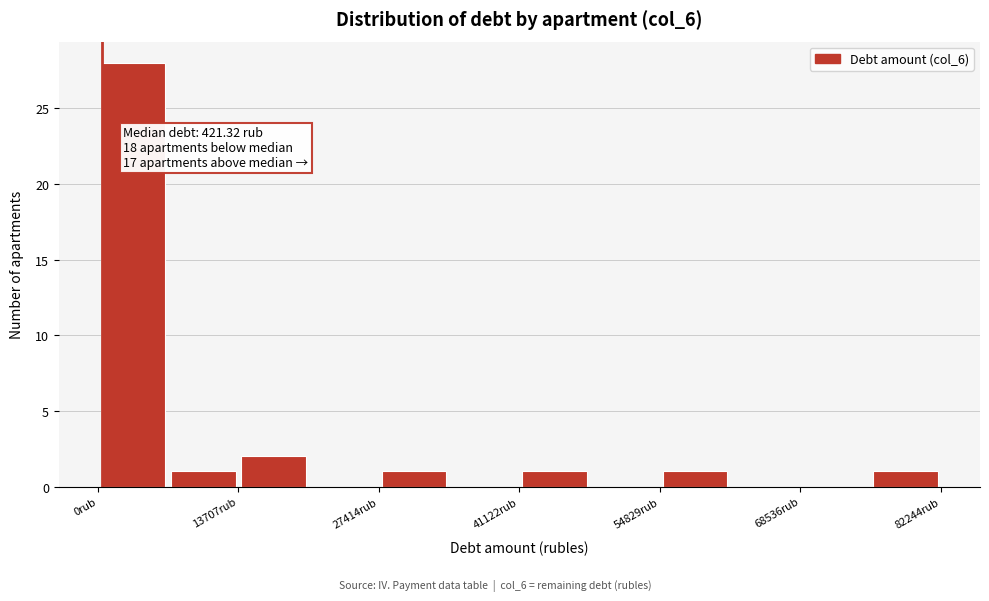

Read against the x-axis, roughly where is the centre of the tallest bar?

4000